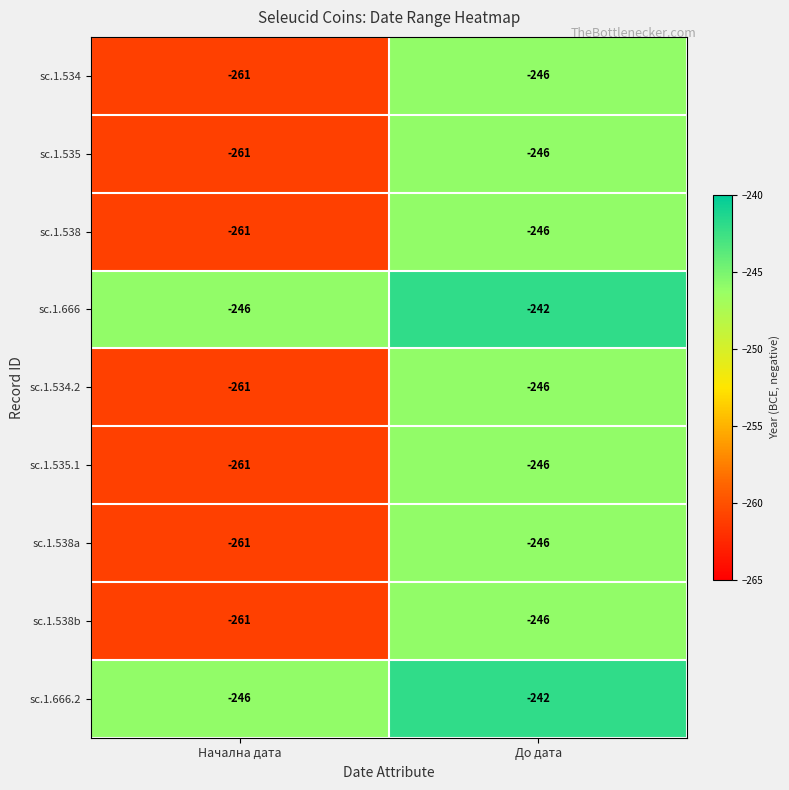

What is the minimum value shown in the chart?

-261